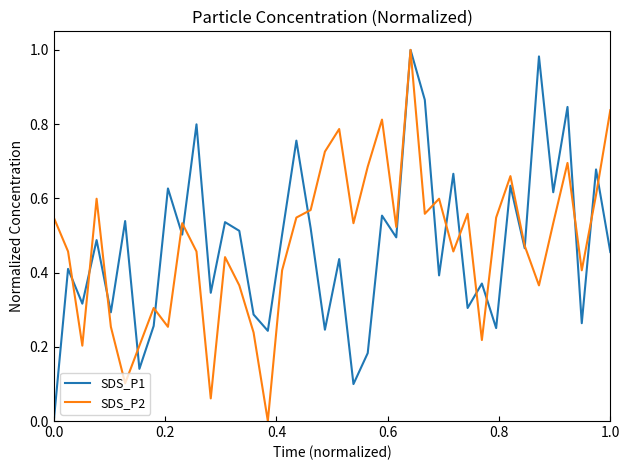

What is the difference between the maximum and second lowest values in the SDS_P1 series?

0.9